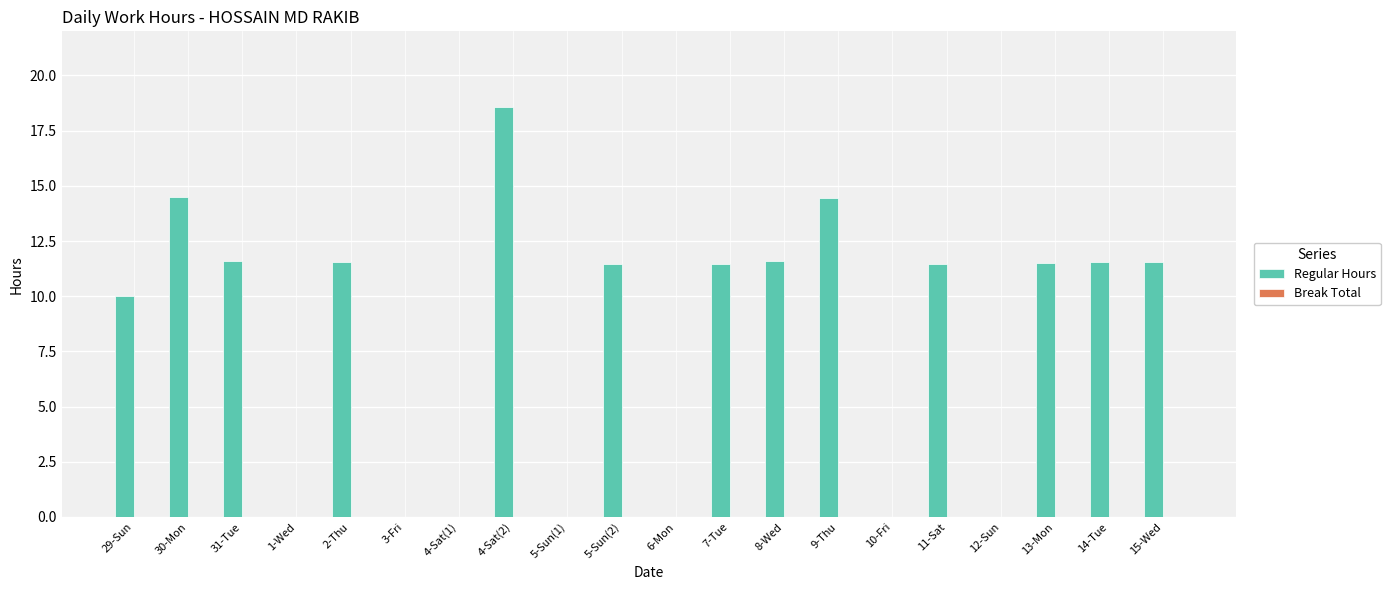

Which has a higher value, 8-Wed or 1-Wed?

8-Wed